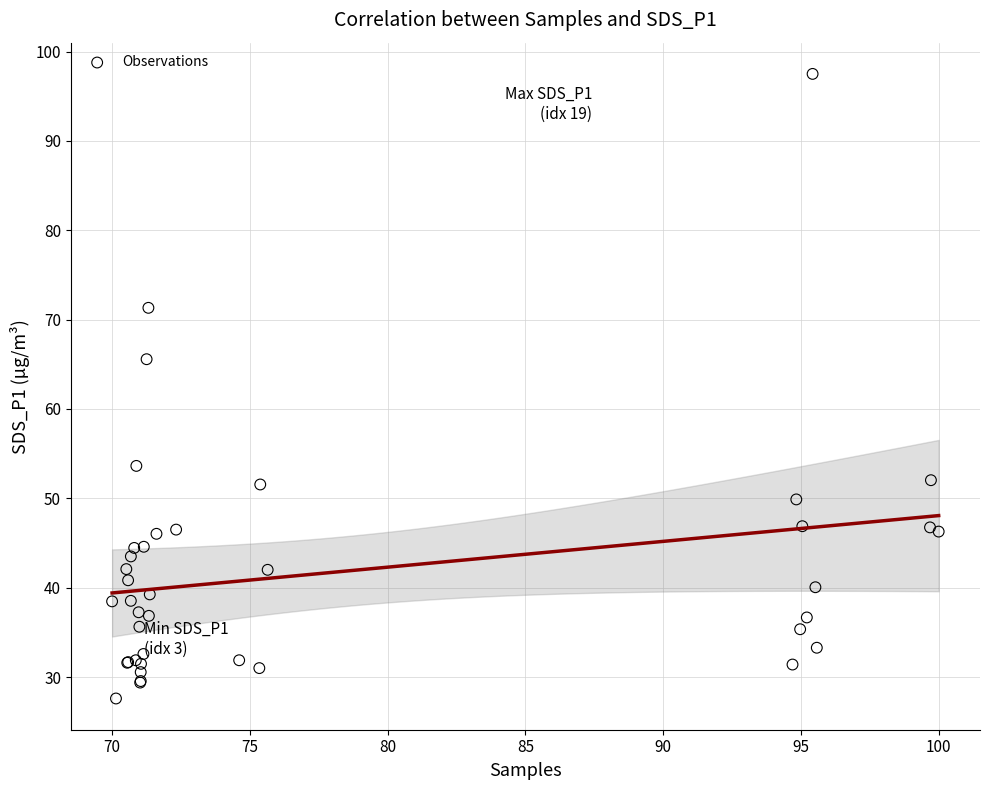

What Y value in the scatter plot is closest to 62?

65.6